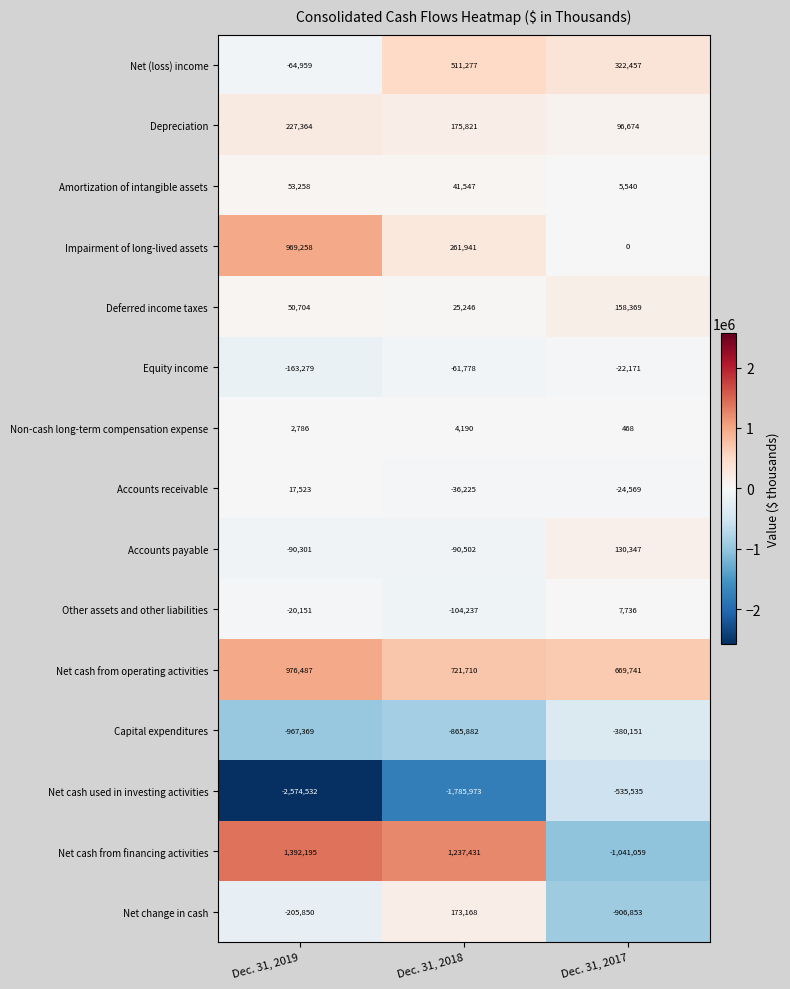

The value of Other assets and other liabilities at Dec. 31, 2019 is -12505. True or false?

False